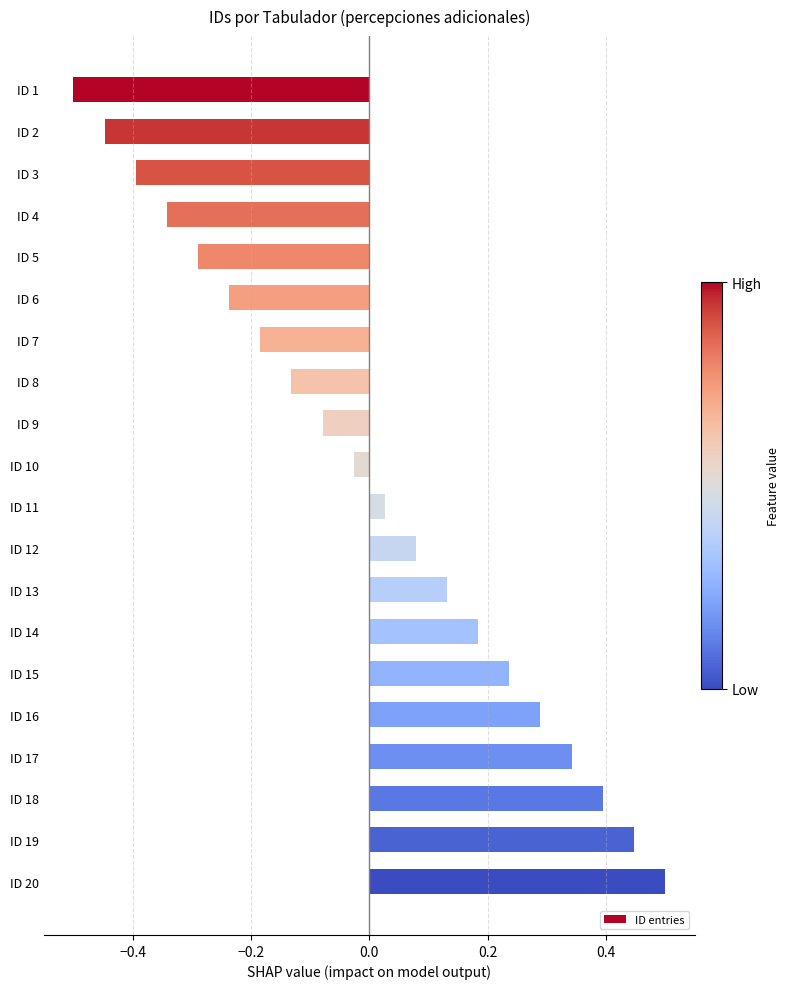

Which category has the lowest value across all series?

ID 1